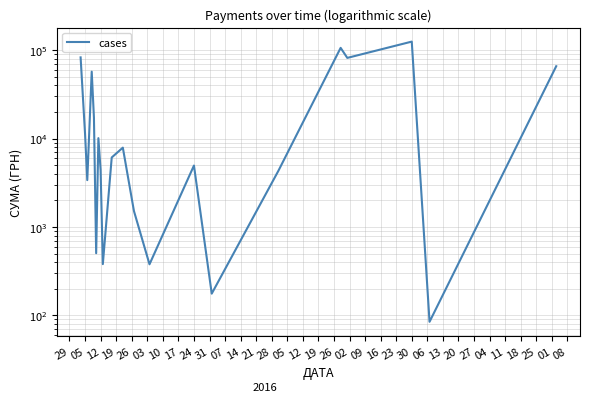

Reading left to right, extract all data points from this chart.

82834.0	11298.3	3387.1	57119.6	17230.2	504.5	10107.7	4411.1	379.7	6109.0	7889.8	1513.9	378.0	4950.0	176.0	4320.0	106147.3	81726.8	124904.8	84.5	65790.6